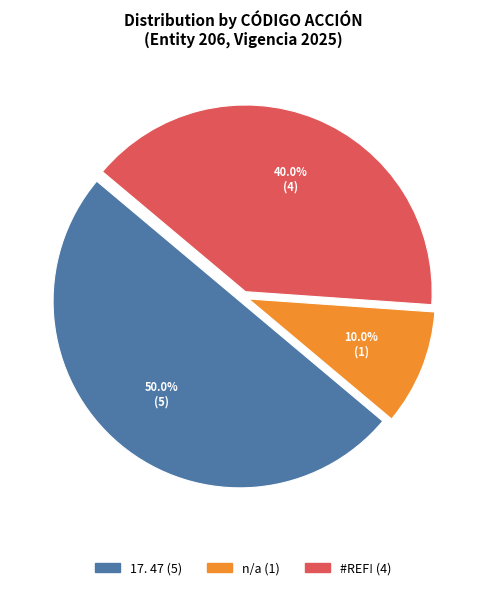

How many slices are in this pie chart?

3